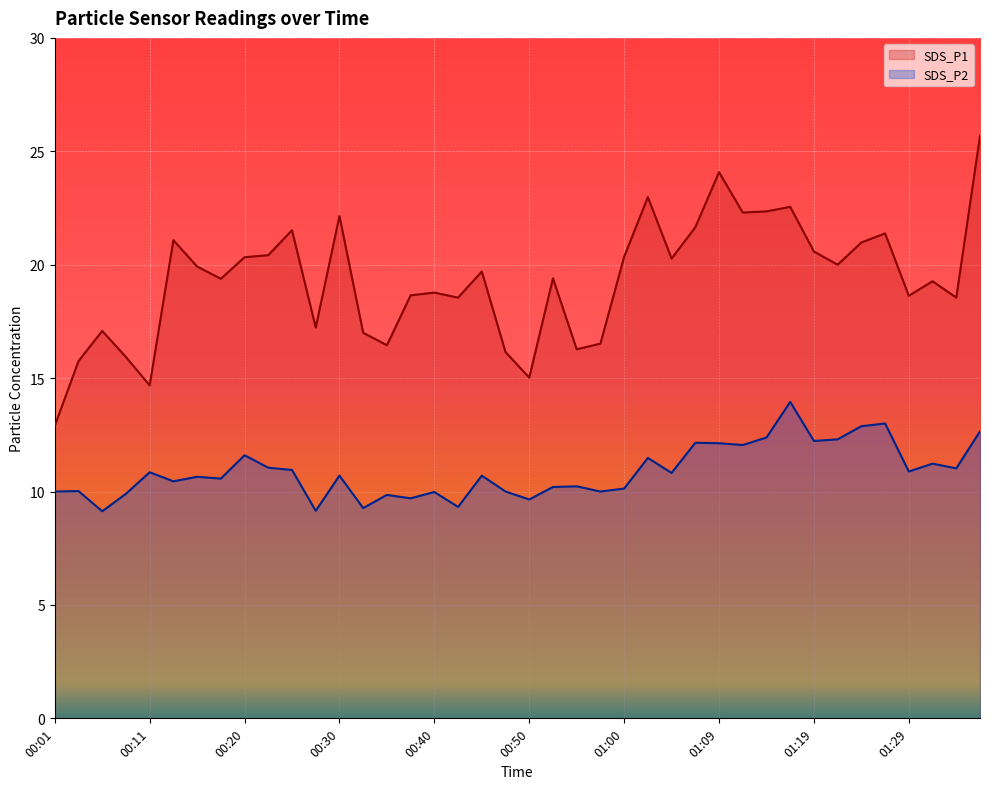

In SDS_P1, how many points are lower than both neighbors (excluding endpoints)?

12